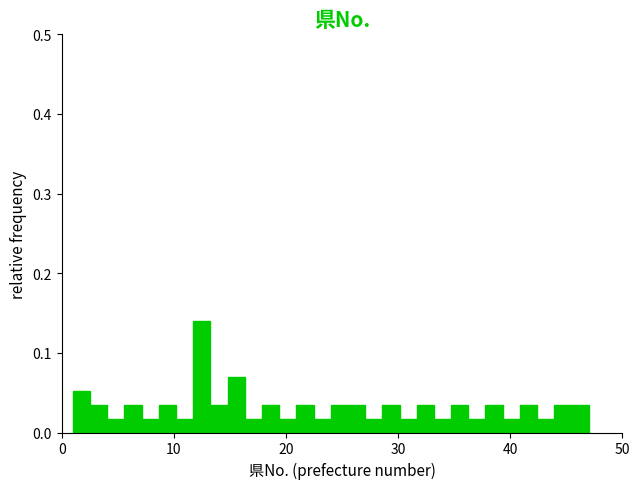

Read against the x-axis, roughly where is the centre of the tallest bar?

13